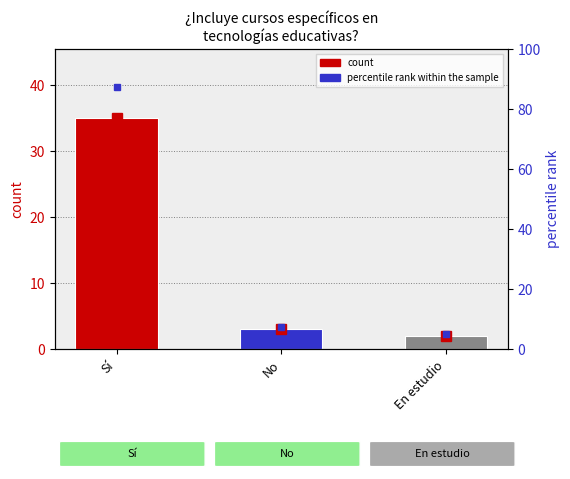

Where does the data first go above 3?

Sí